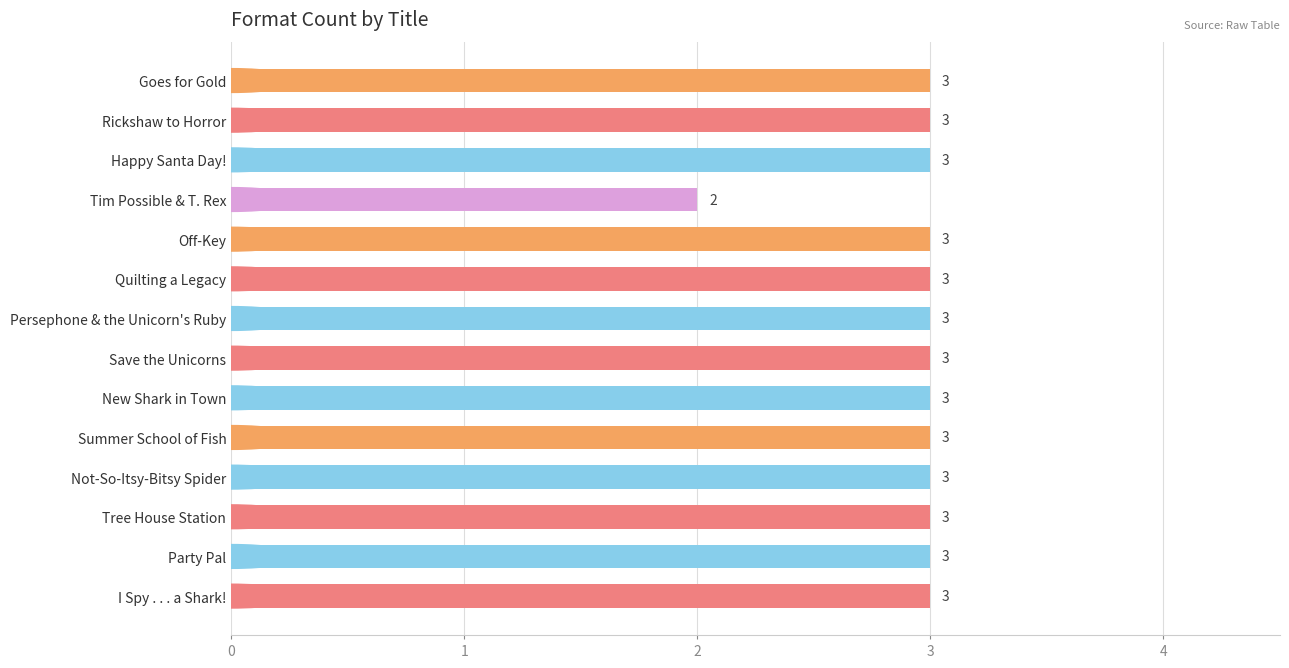

Reading bottom to top, what are all the values shown in this chart?

I Spy . . . a Shark!=3	Party Pal=3	Tree House Station=3	Not-So-Itsy-Bitsy Spider=3	Summer School of Fish=3	New Shark in Town=3	Save the Unicorns=3	Persephone & the Unicorn's Ruby=3	Quilting a Legacy=3	Off-Key=3	Tim Possible & T. Rex=2	Happy Santa Day!=3	Rickshaw to Horror=3	Goes for Gold=3